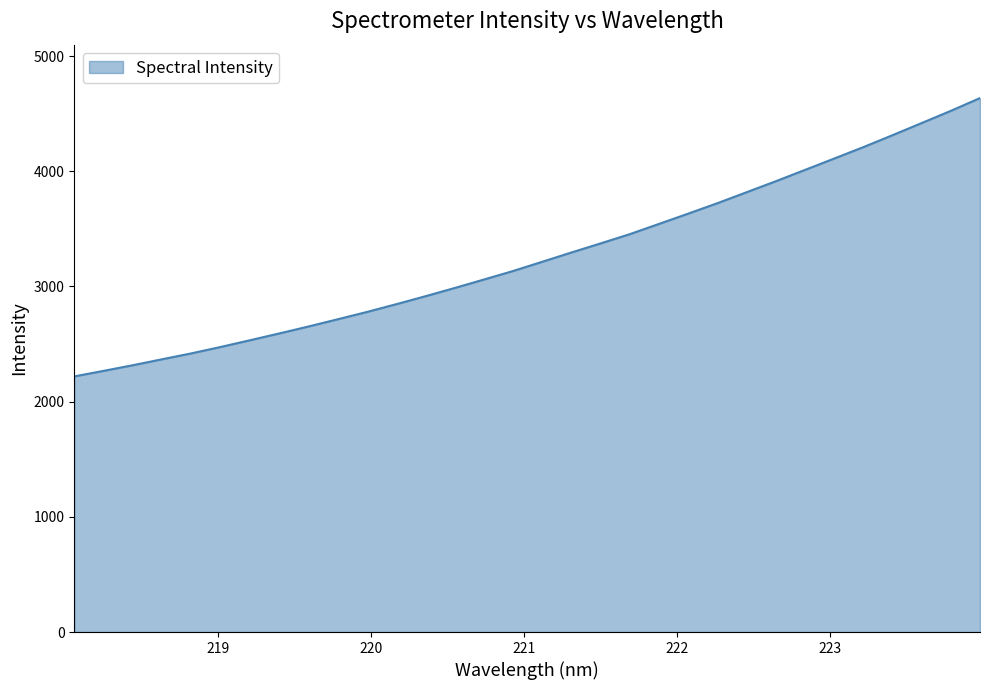

Does the chart display data point markers on the line(s)?

No